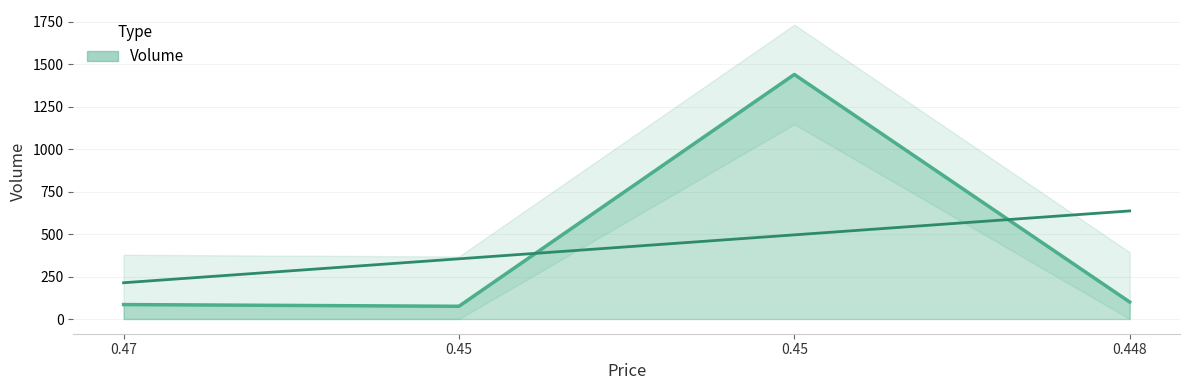

What is the sum of the values at 0.45 and 0.47?

160